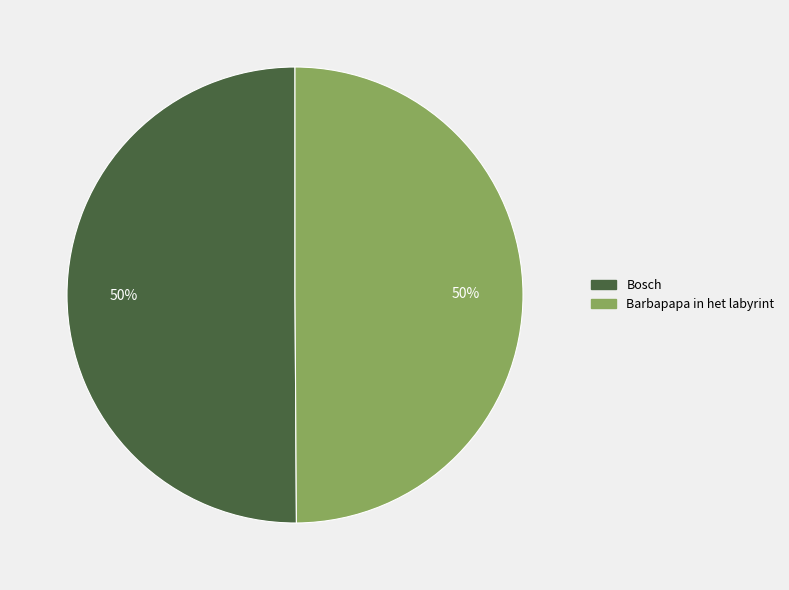

To the nearest percent, what is the average slice percentage?

50%